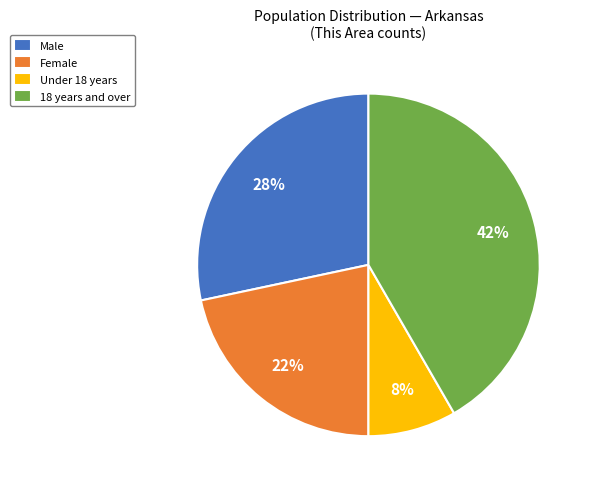

Rank the categories by value from highest to lowest.

18 years and over, Male, Female, Under 18 years